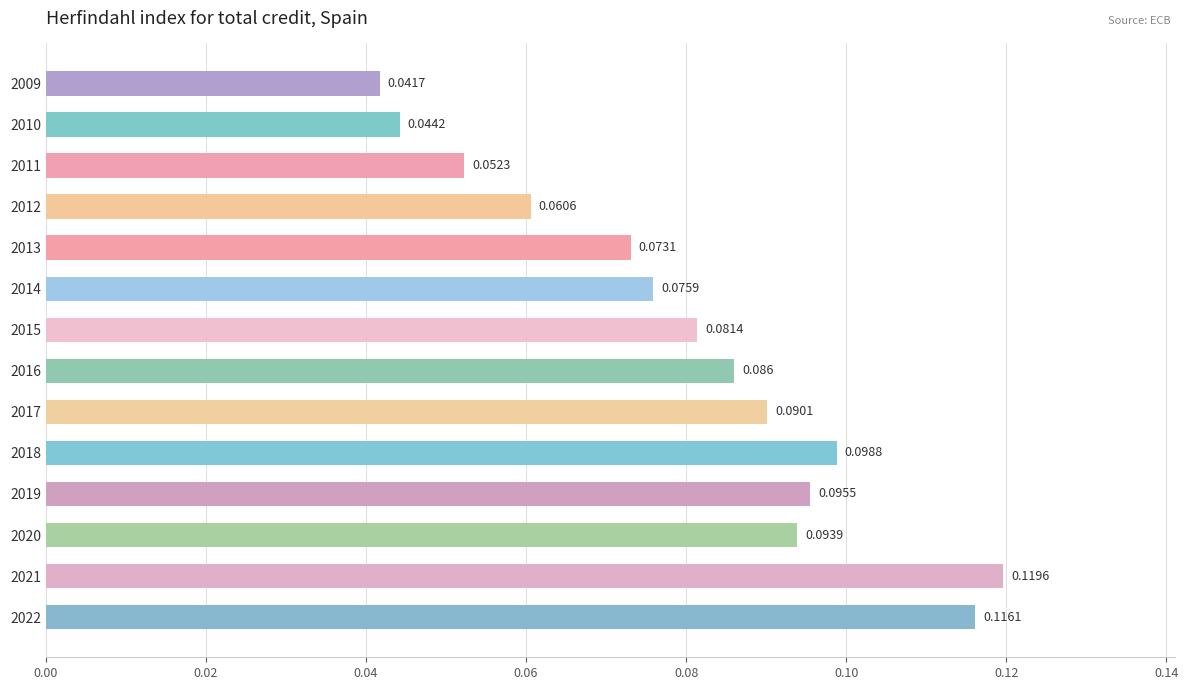

How many categories are shown in the chart?

14